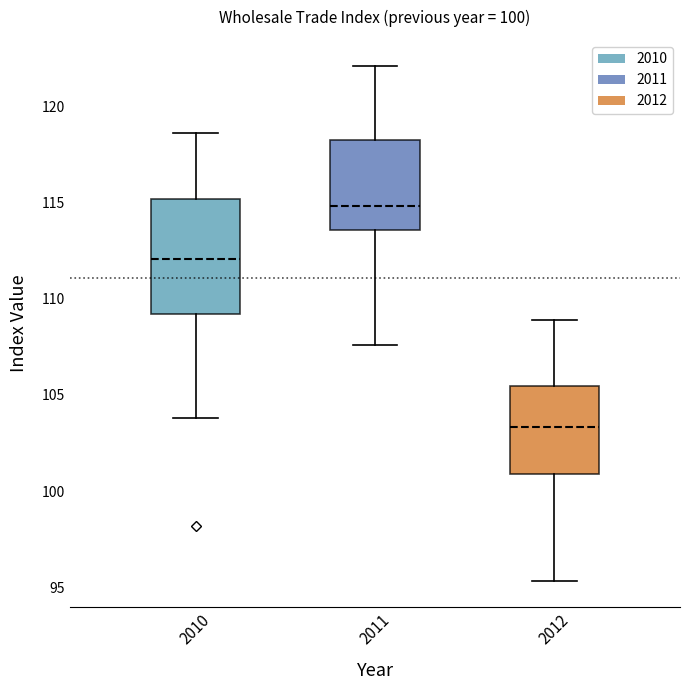

Comparing the boxes themselves (not the whiskers), which one is the tallest?

2010